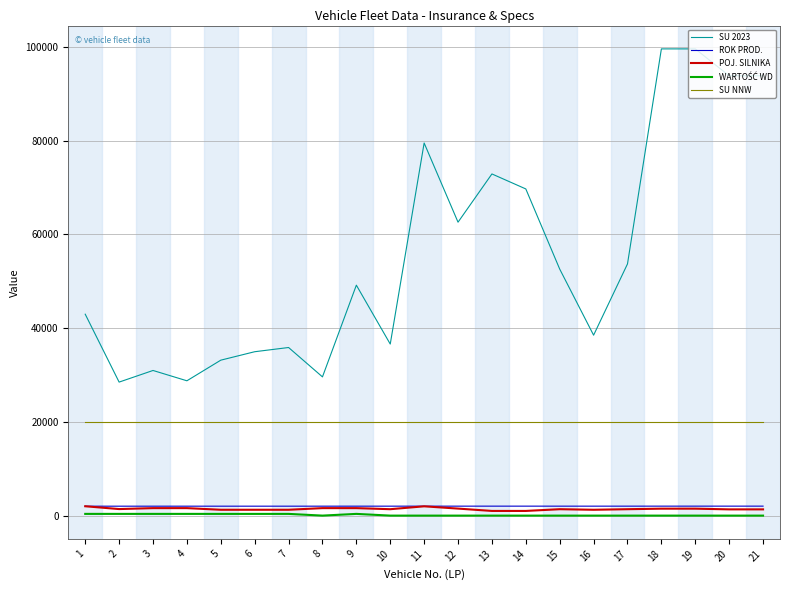

Which series changed the most between 10 and 21?

SU 2023